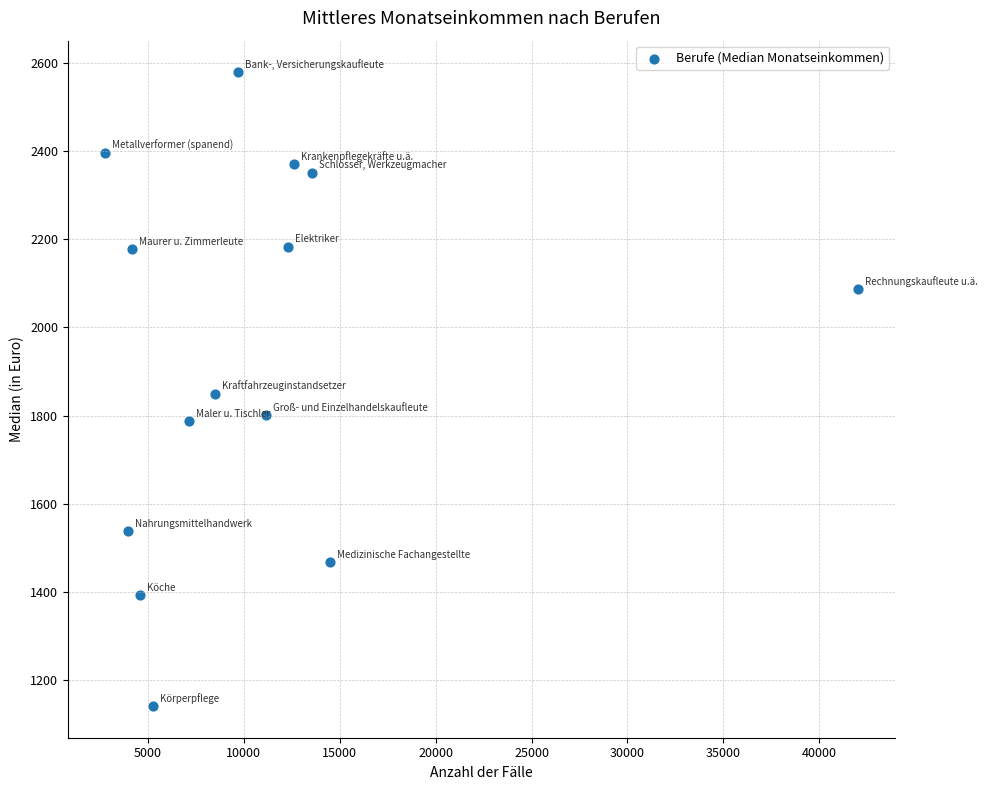

What is the range of Y values (max minus min)?

1436